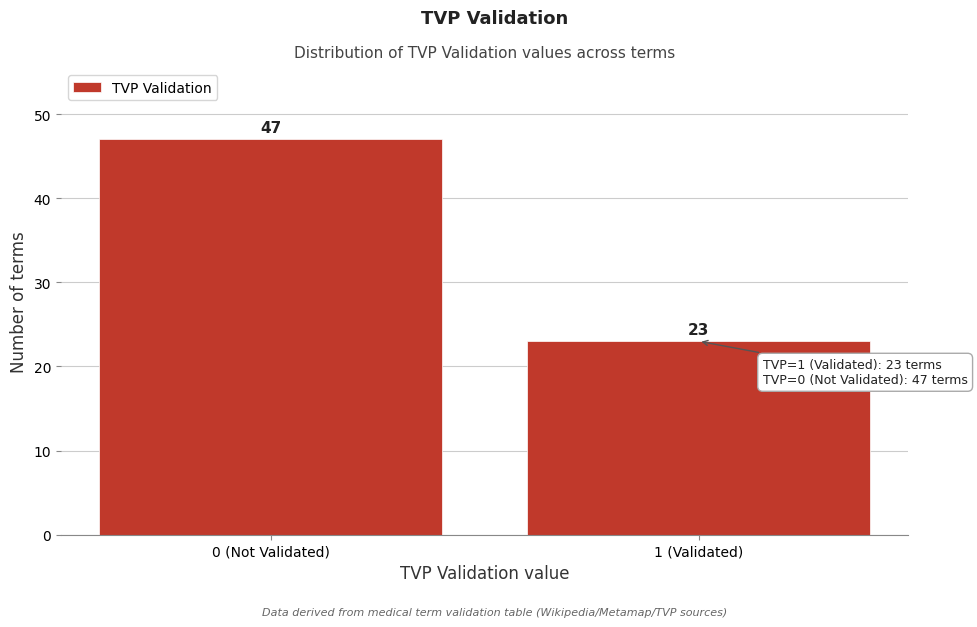

Reading left to right, transcribe all the data shown in this chart.

0 (Not Validated)=47	1 (Validated)=23